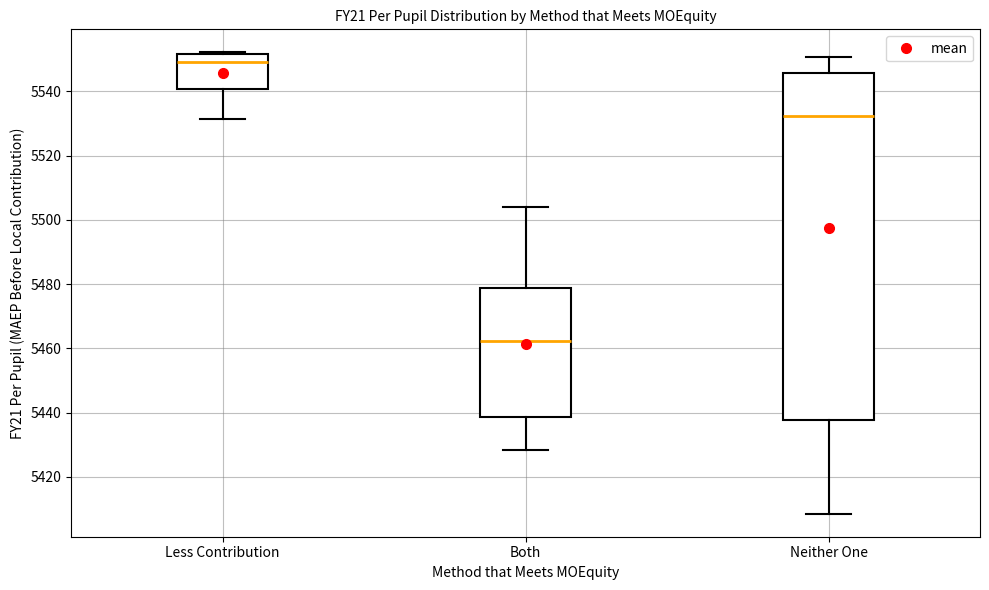

Reading left to right, transcribe this box plot: for each box, give where its median line is, the range the box spans, and where its two whiskers end, as read against the y-axis. The values are not printed on the chart, so give them approximately, as read against the axis.

Less Contribution: median 5550, box 5540 to 5552, whiskers 5532 to 5552 (just above the box's upper edge)
Both: median 5462, box 5438 to 5478, whiskers 5428 to 5504
Neither One: median 5532, box 5438 to 5546, whiskers 5408 to 5550